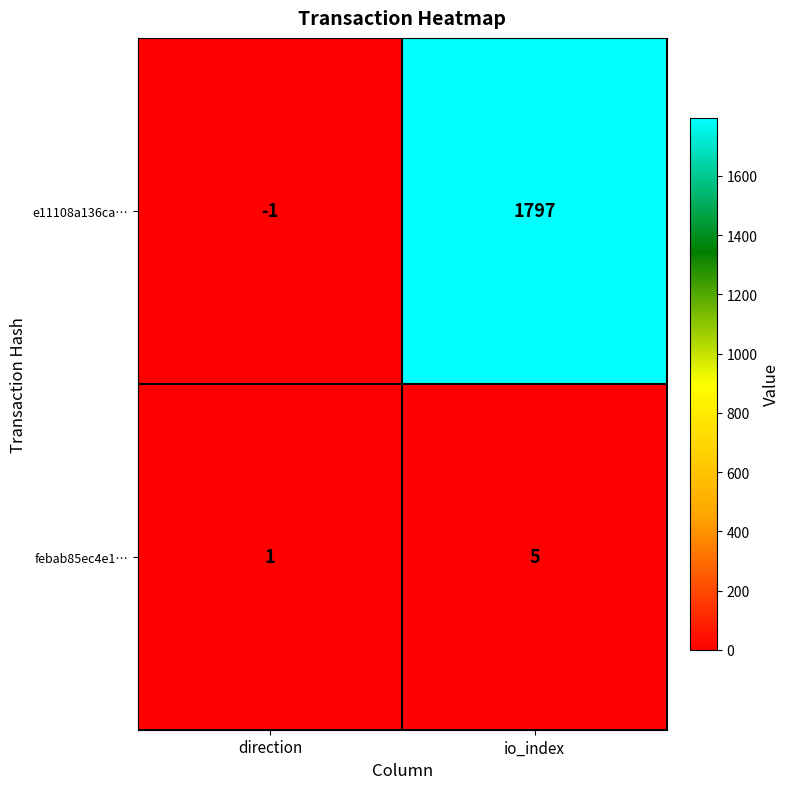

Count the number of data series in this chart.

2